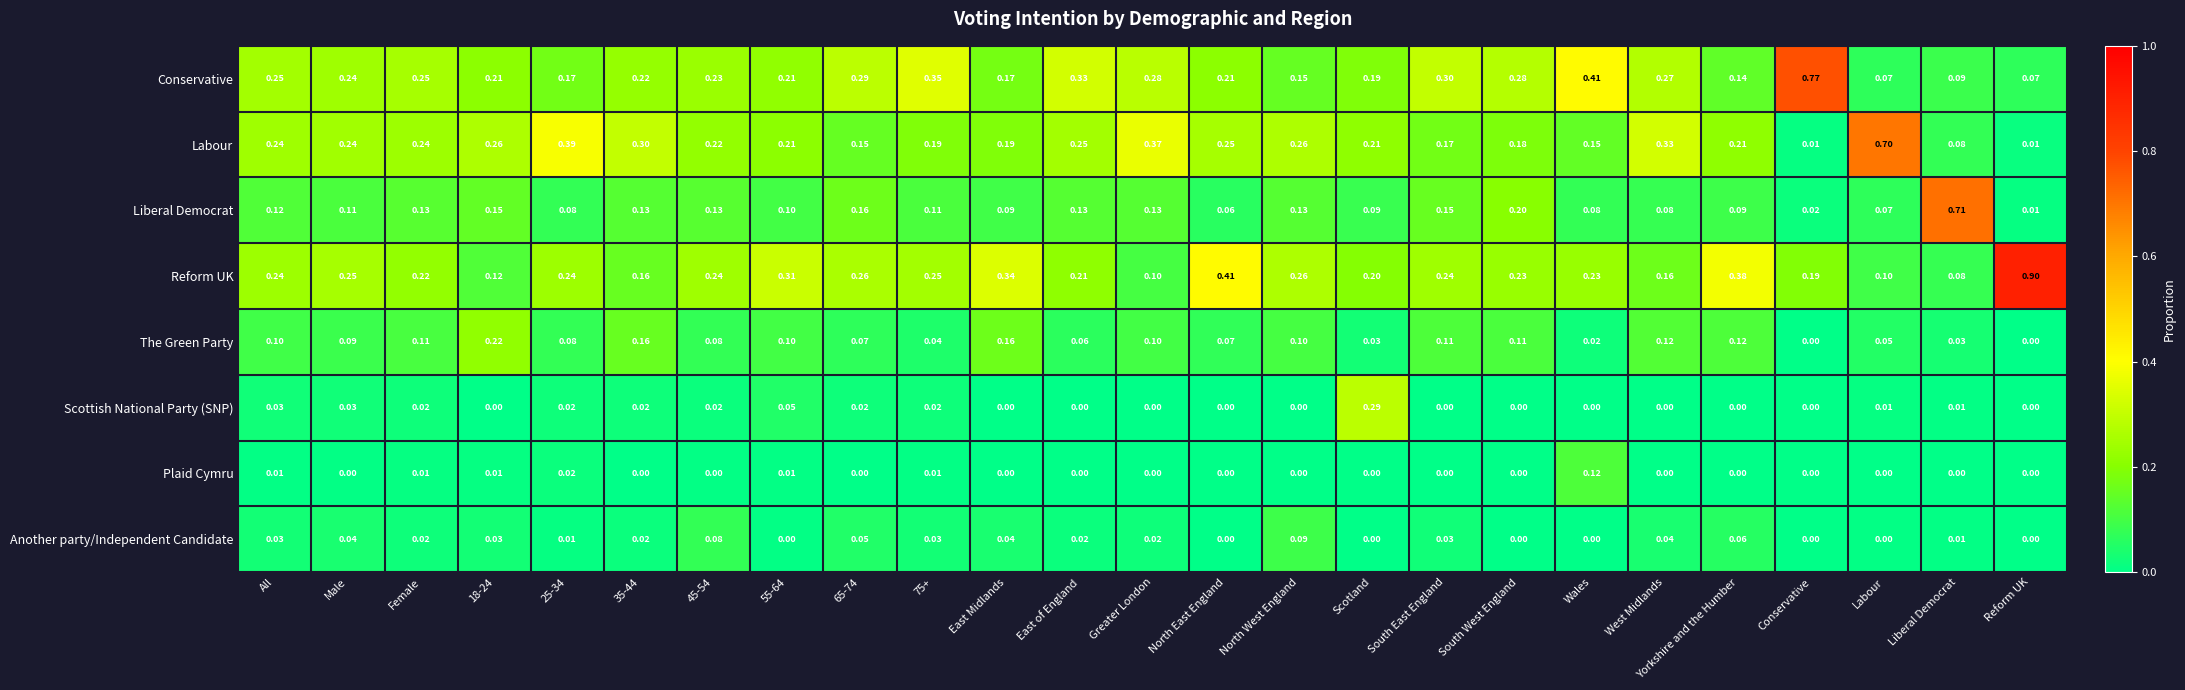

At which category is the sum across all series the highest?

All